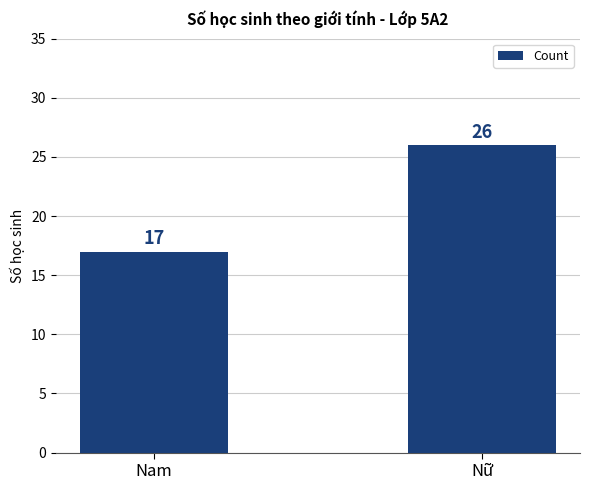

Rank the categories by value from lowest to highest.

Nam, Nữ